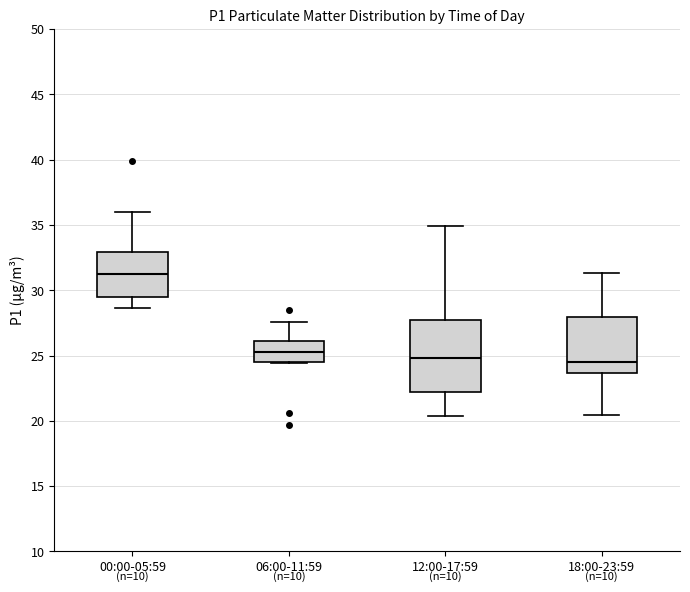

Reading left to right, transcribe this box plot: for each box, give where its median line is, the range the box spans, and where its two whiskers end, as read against the y-axis. The values are not printed on the chart, so give them approximately, as read against the axis.

00:00-05:59: median 31.5, box 29.5 to 33.0, whiskers 28.5 to 36.0
06:00-11:59: median 25.5, box 24.5 to 26.0, whiskers 24.5 to 27.5
12:00-17:59: median 25.0, box 22.0 to 27.5, whiskers 20.5 to 35.0
18:00-23:59: median 24.5, box 23.5 to 28.0, whiskers 20.5 to 31.5